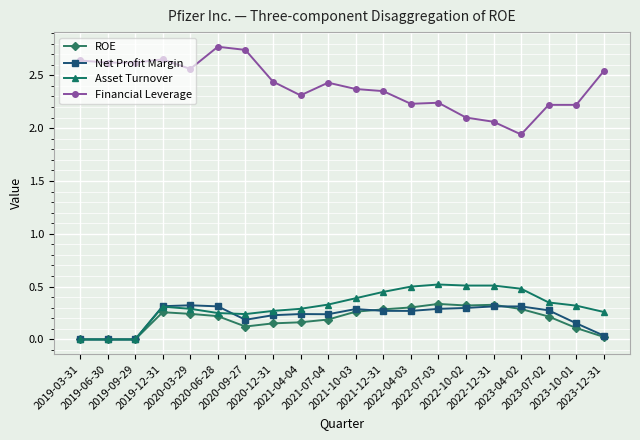

What position from the right is 2022-07-03?

7